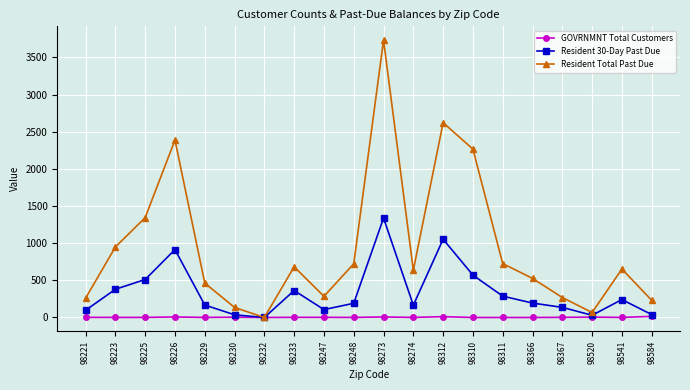

What is the difference between the highest and lowest values at 98225?

1342.7